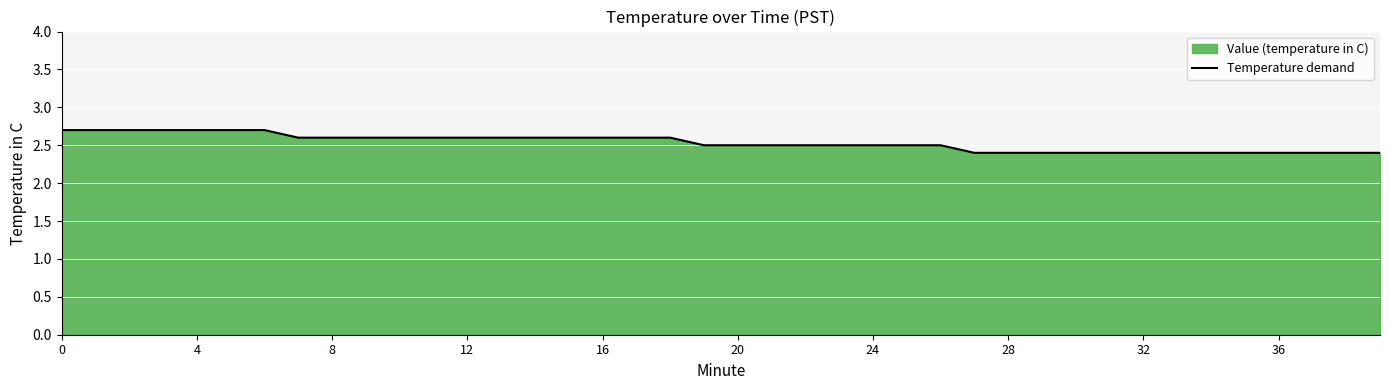

How many lines are shown in the chart?

1